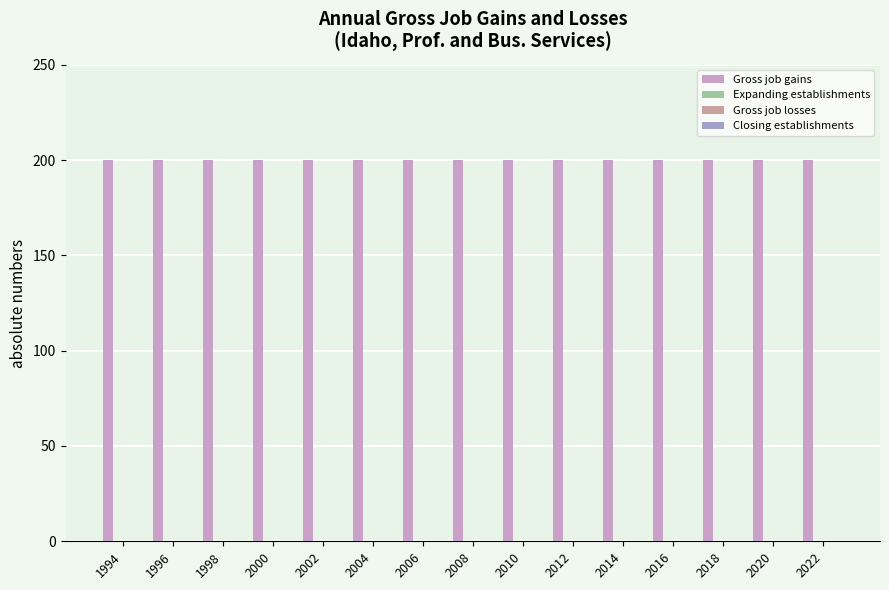

True or false: Closing establishments has a value of 0 at 2002.

True